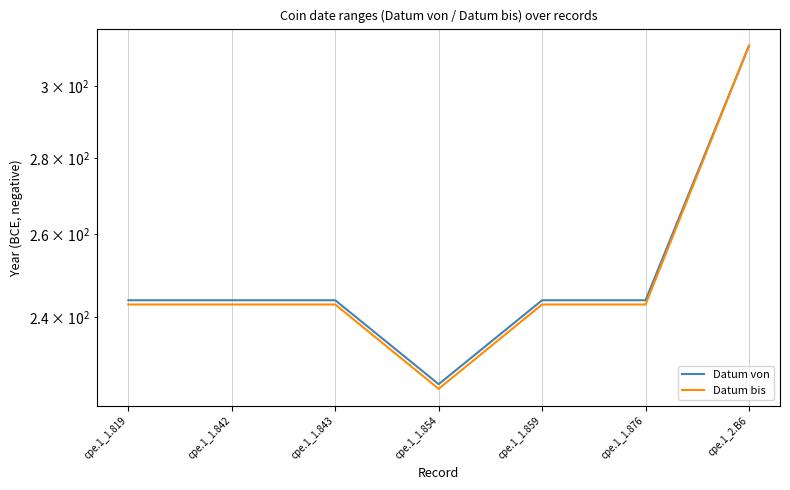

What is the maximum value for Datum von?

312